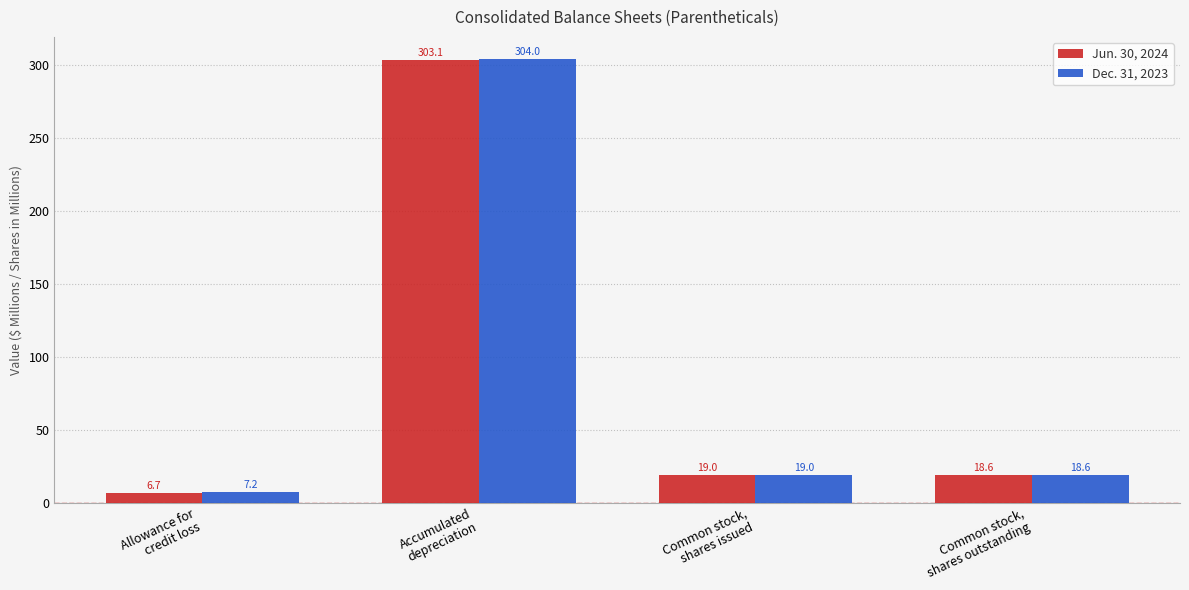

Which series has the widest spread of values?

Dec. 31, 2023